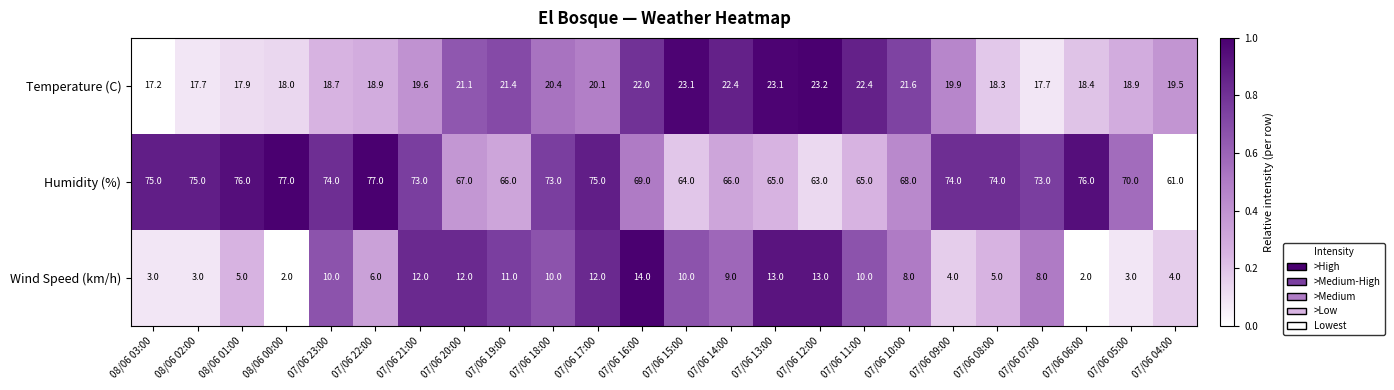

How many data points does each series have?

24